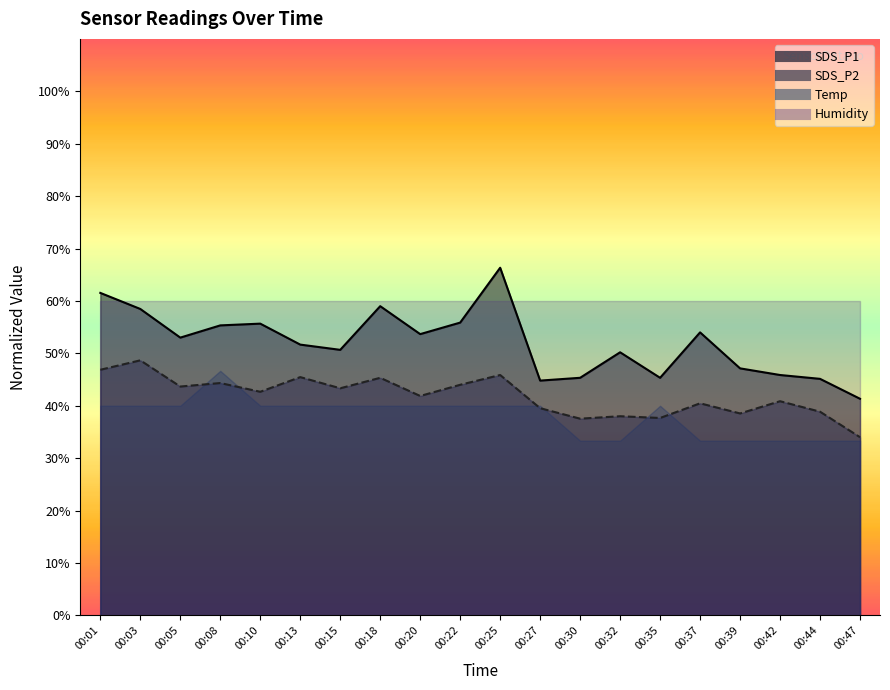

What is the sum of the SDS_P2 values at 00:47 and 00:18?

79.3